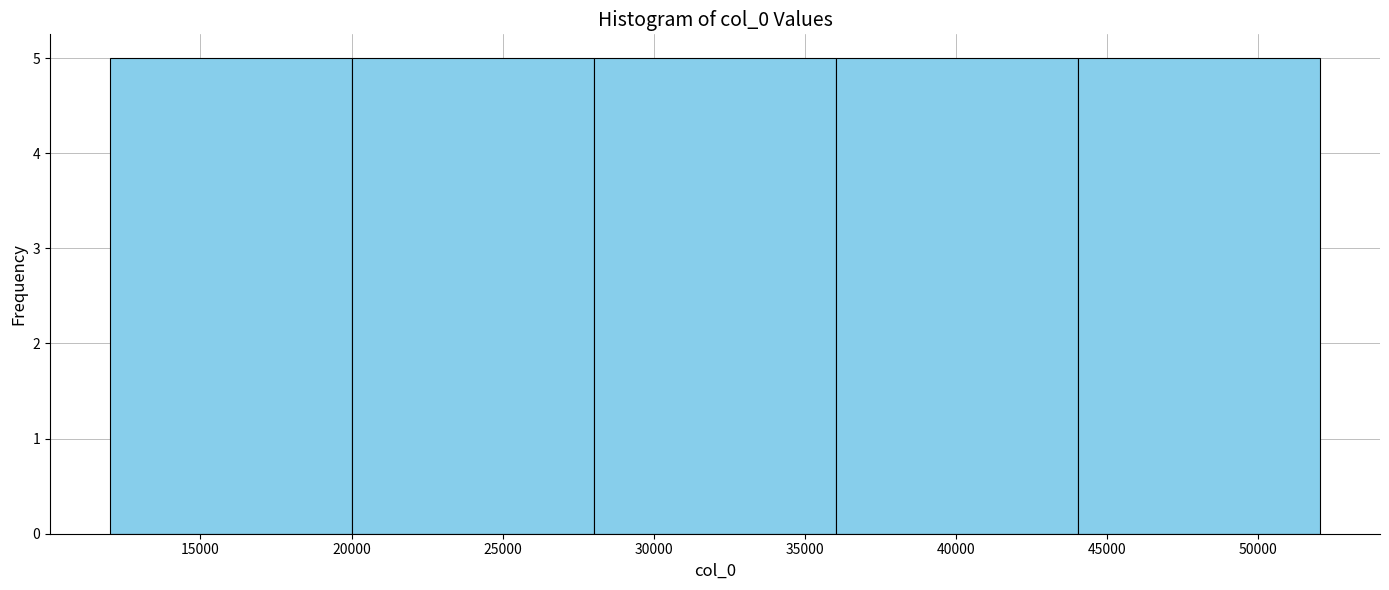

How tall is the bar that spans 44000 to 52000 on the x-axis? Neither the bar edges nor the heights are printed on the chart, so give them approximately, as read against the axes.

5